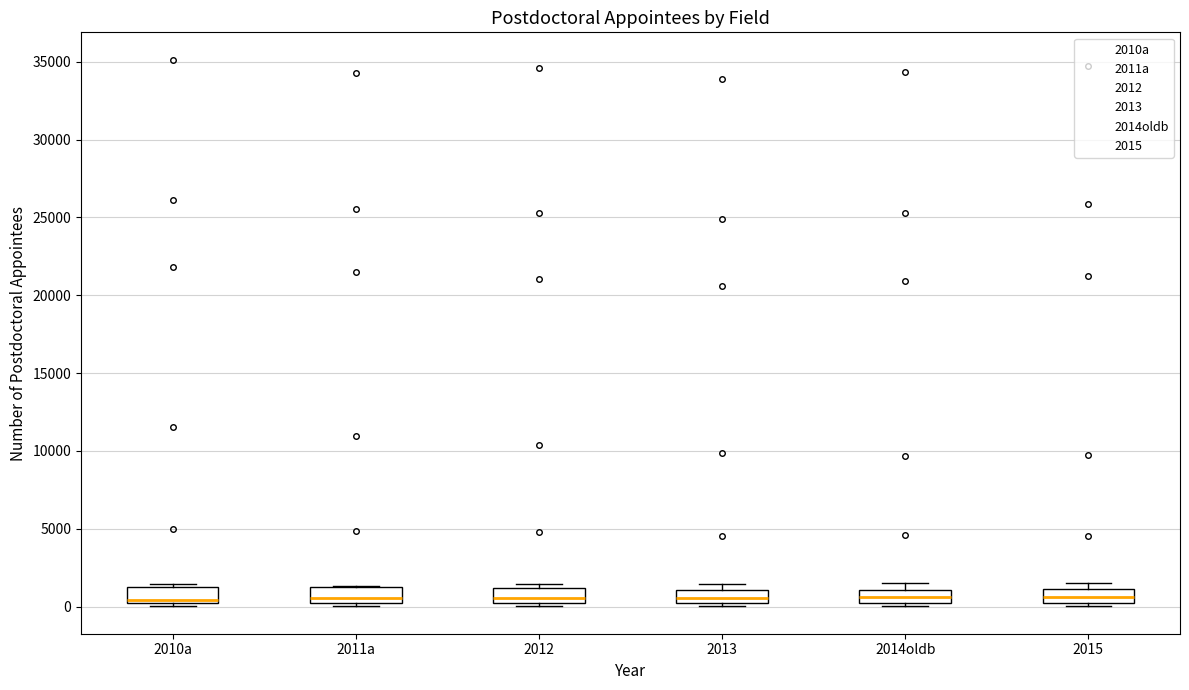

Where is the upper edge of the box for 2014oldb on the y-axis? The values are not printed on the chart, so give them approximately, as read against the axis.

1000